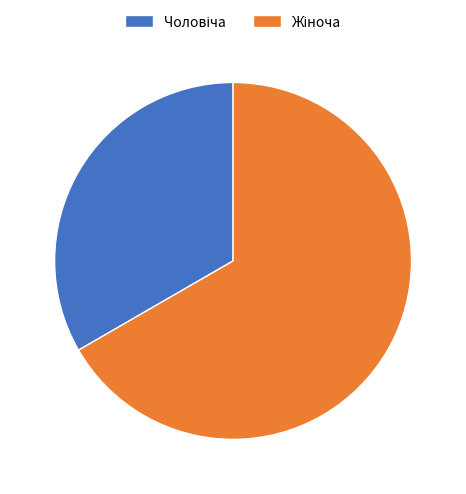

How many slices are in this pie chart?

2